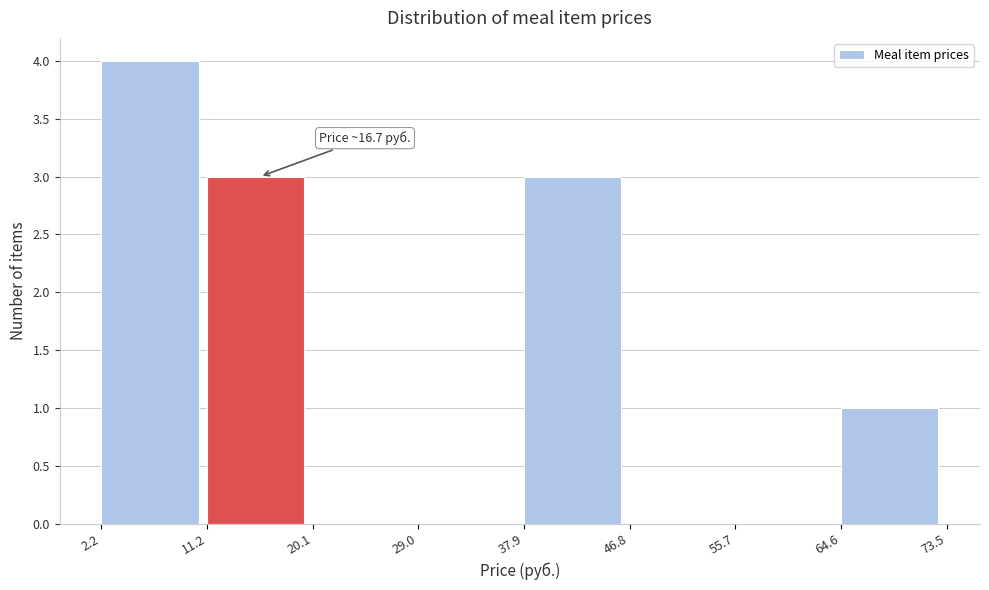

Over which range of the x-axis is the bar tallest?

2.2 to 11.2